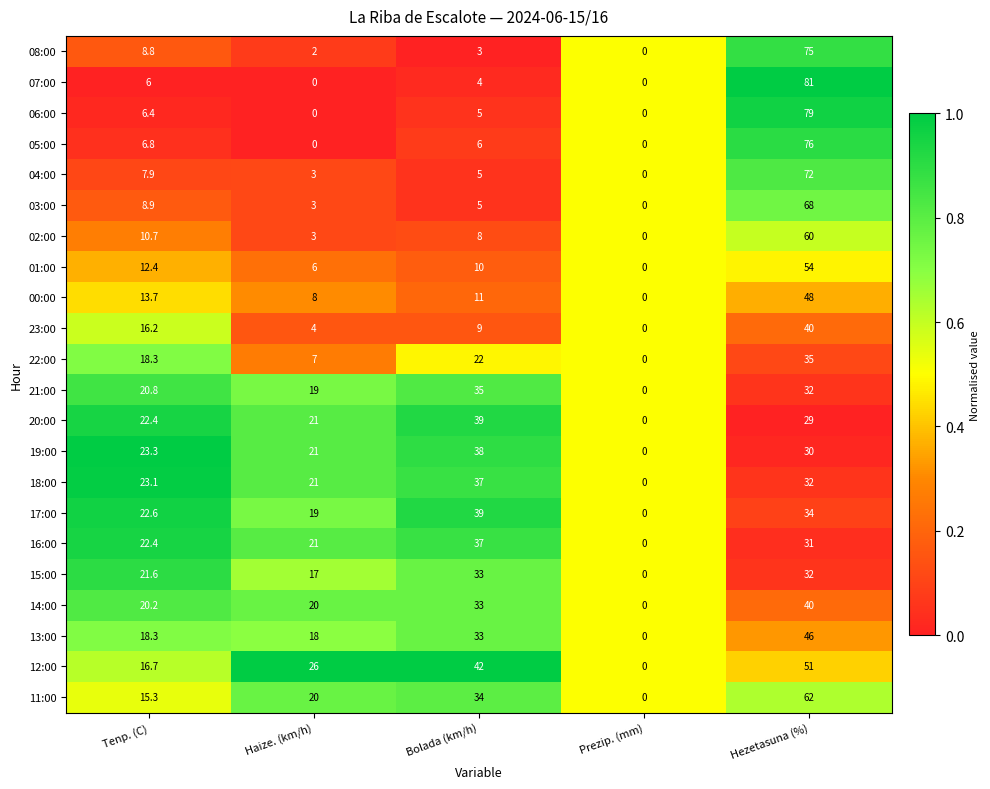

What is the difference between the second highest and minimum values in the 00:00 series?

13.7